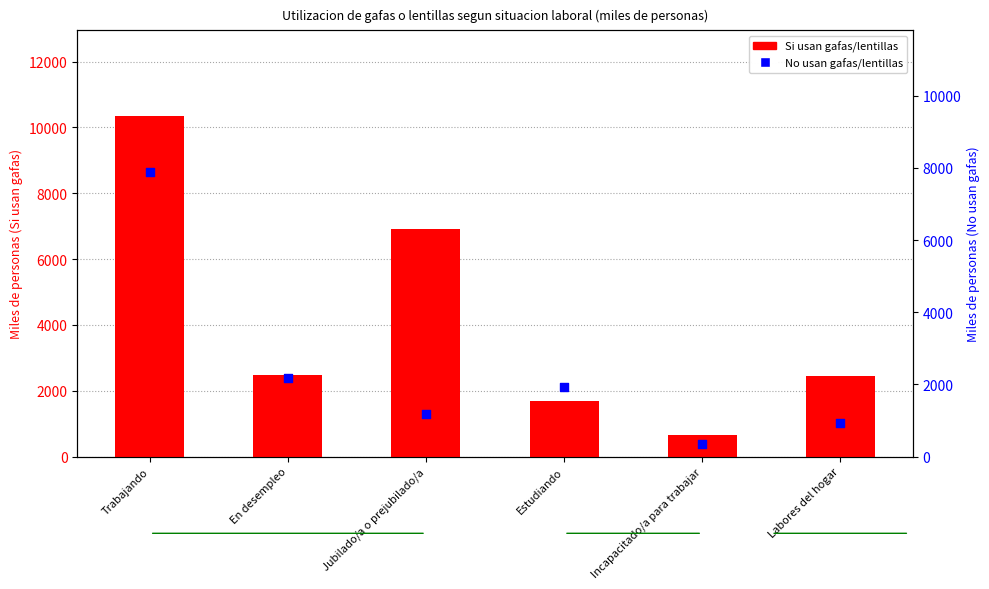

Which series reaches the maximum Y coordinate?

Si usan gafas/lentillas